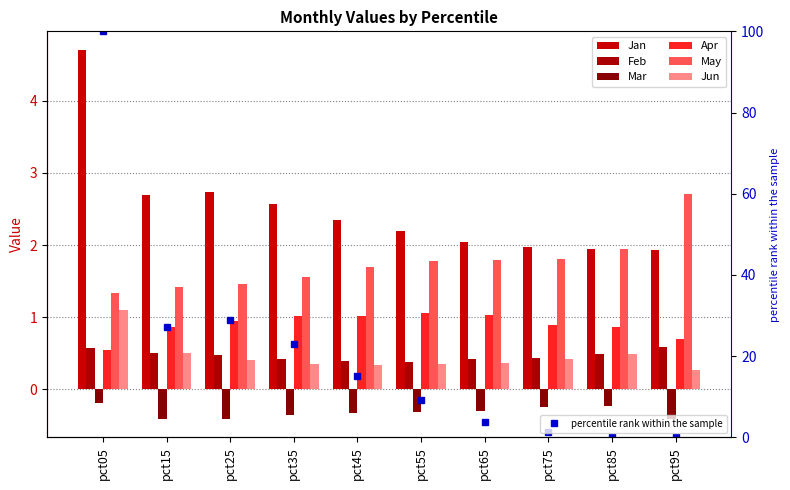

What is the difference between the Apr values at pct35 and pct15?

0.2